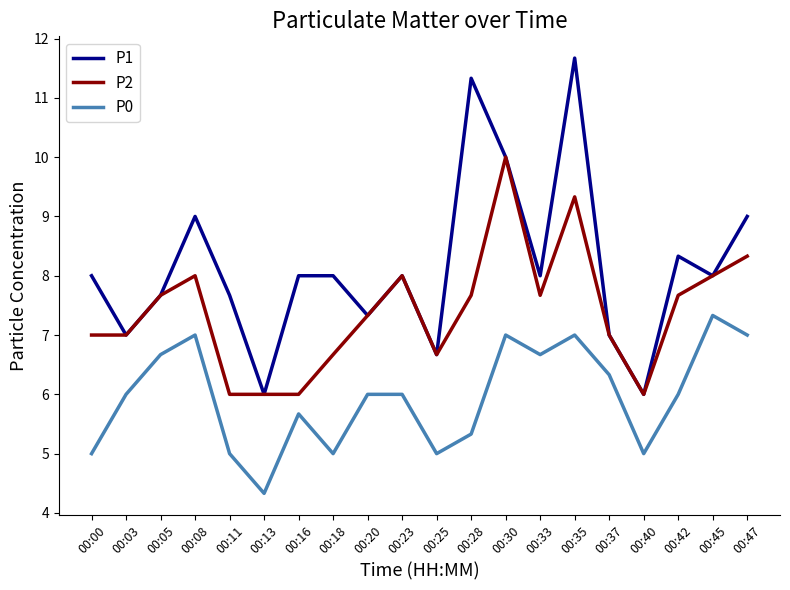

What is the sum of all P0 values?

119.3